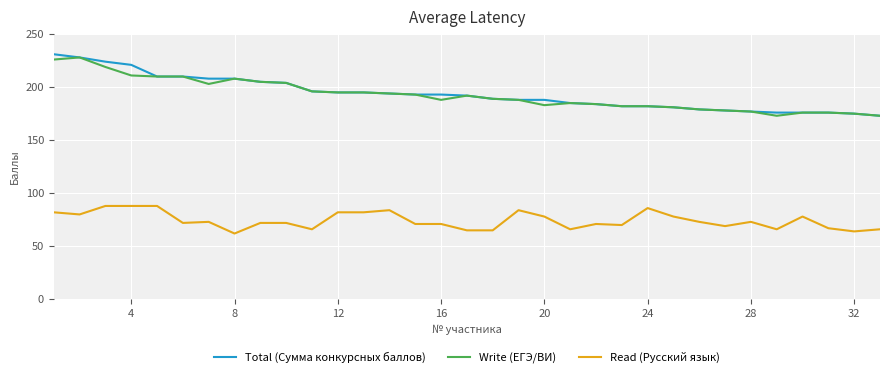

True or false: Read (Русский язык) and Total (Сумма конкурсных баллов) cross at least once.

False